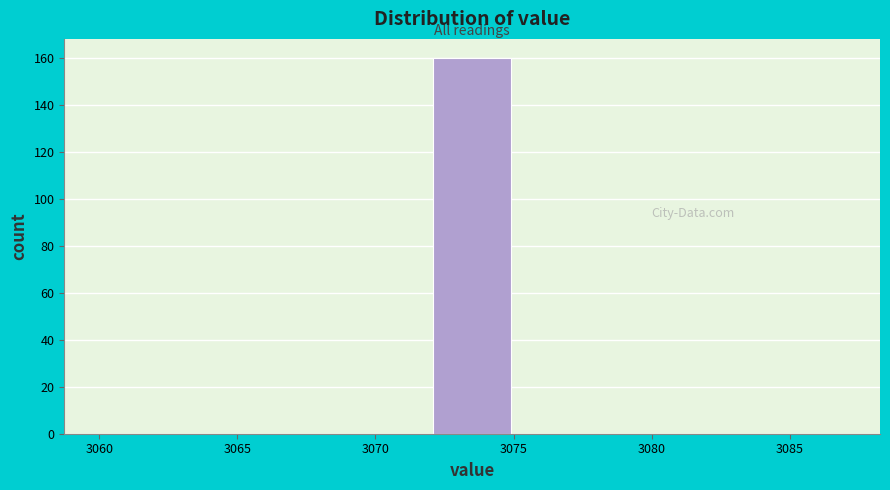

Reading left to right, list every bar in this chart as the range it spans on the x-axis followed by its height. The values are not printed on the chart, so give them approximately, as read against the axis.

3060 to 3063: 0
3063 to 3066: 0
3066 to 3069: 0
3069 to 3072: 0
3072 to 3075: 160
3075 to 3078: 0
3078 to 3081: 0
3081 to 3084: 0
3084 to 3087: 0